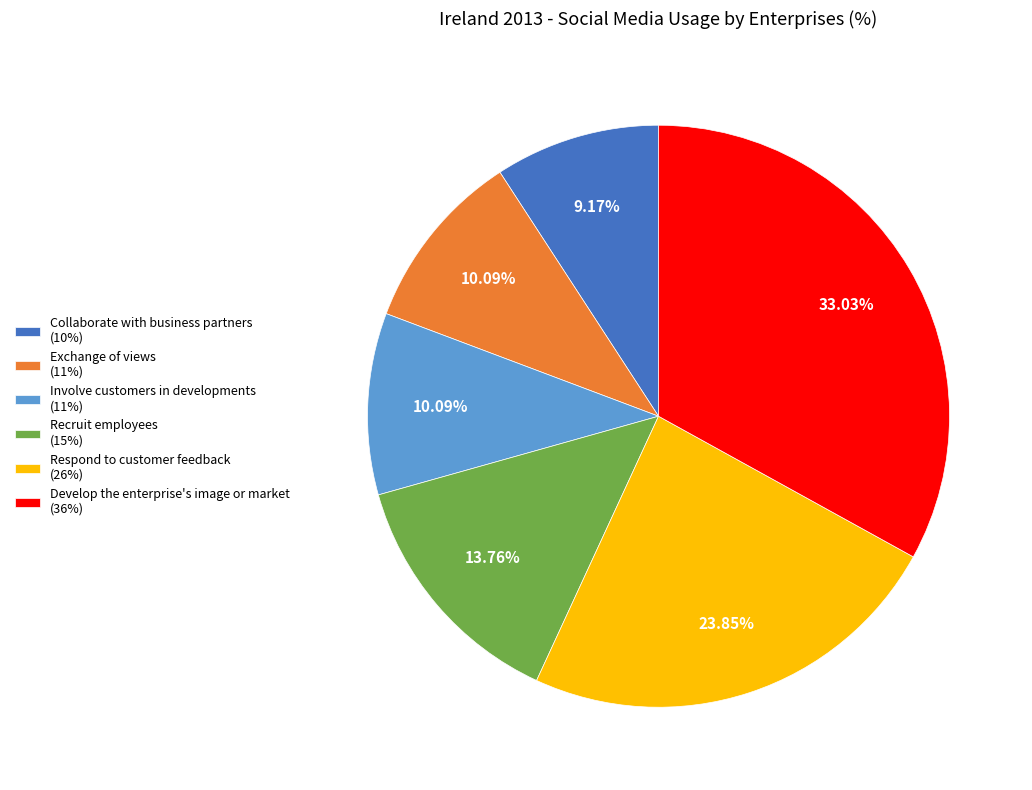

Approximately how many times larger is the value at Develop the enterprise's image or market (36%) compared to Involve customers in developments (11%)?

3.3